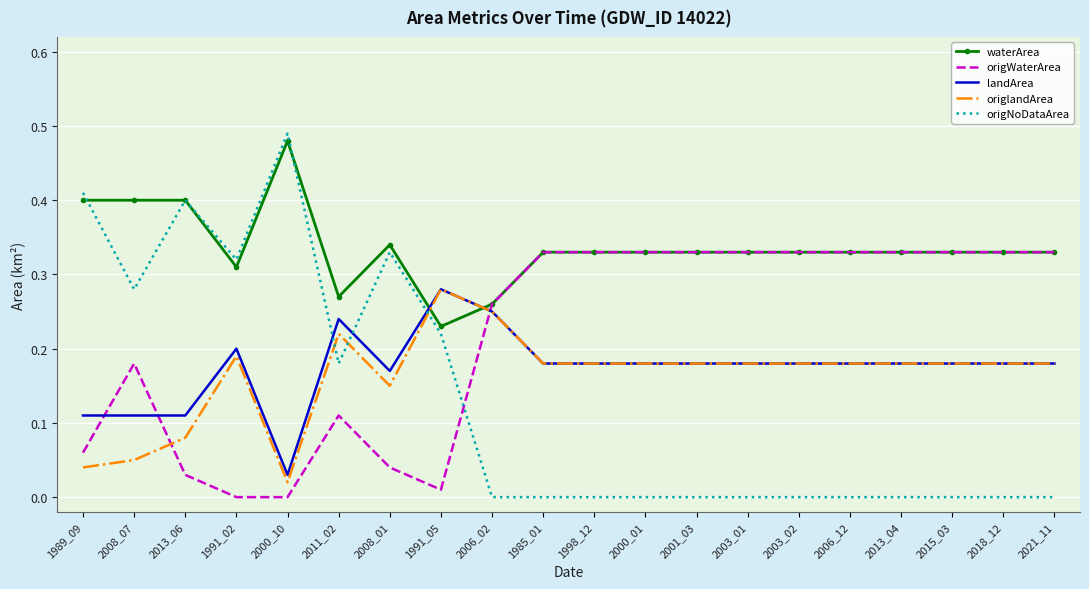

The value of landArea at 2000_10 is 0.0. True or false?

True